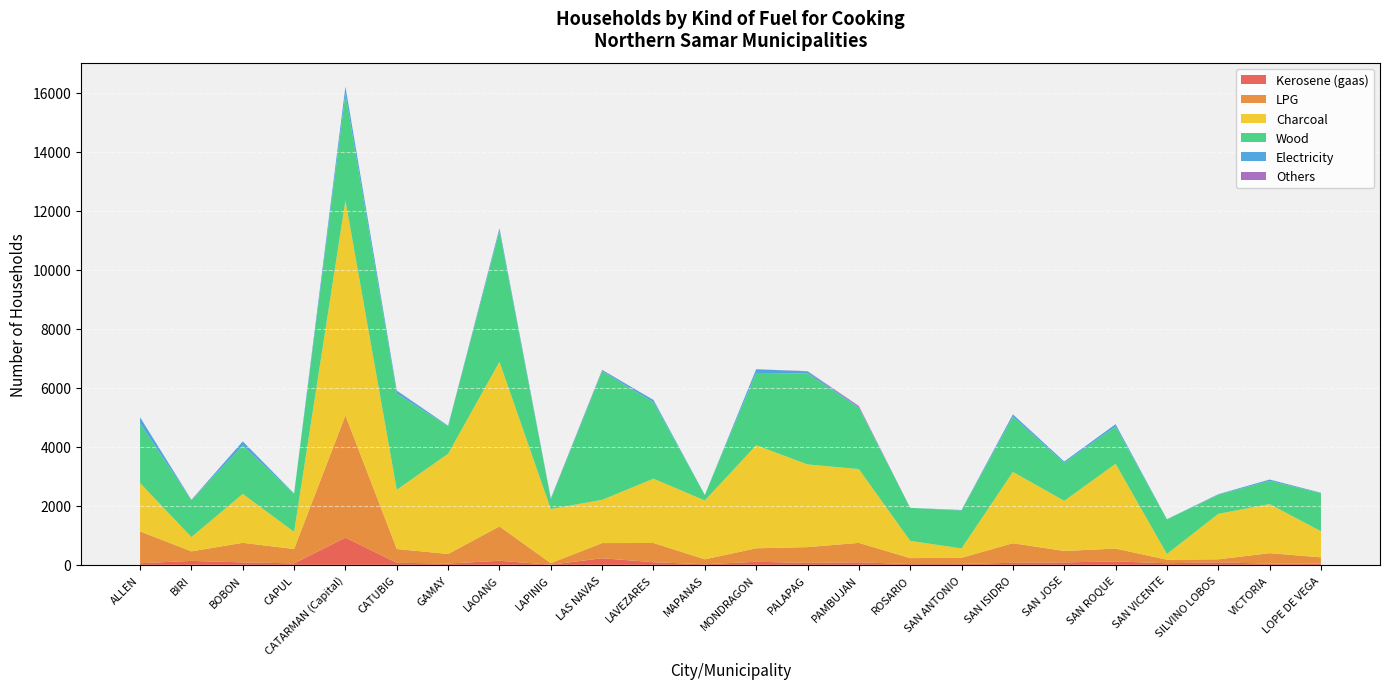

Reading right to left, what are all the values shown in this chart?

Kerosene (gaas): 43	40	84	54	116	83	69	32	26	87	67	104	19	89	224	5	138	44	70	922	50	84	134	55
LPG: 212	356	103	120	435	388	664	207	202	658	534	457	168	652	514	51	1165	325	467	4144	487	663	322	1079
Charcoal: 883	1664	1540	193	2875	1699	2418	317	585	2502	2804	3493	1995	2180	1467	1835	5581	3398	2009	7289	580	1657	486	1638
Wood: 1291	787	648	1175	1264	1285	1868	1284	1119	2076	3084	2452	188	2591	4355	334	4427	934	3259	3607	1298	1637	1249	2016
Electricity: 15	45	20	5	79	49	79	20	0	19	69	126	0	78	41	25	92	16	96	253	5	145	5	215
Others: 0	0	0	0	0	0	5	0	0	44	10	0	0	0	11	5	10	0	10	0	0	0	10	0